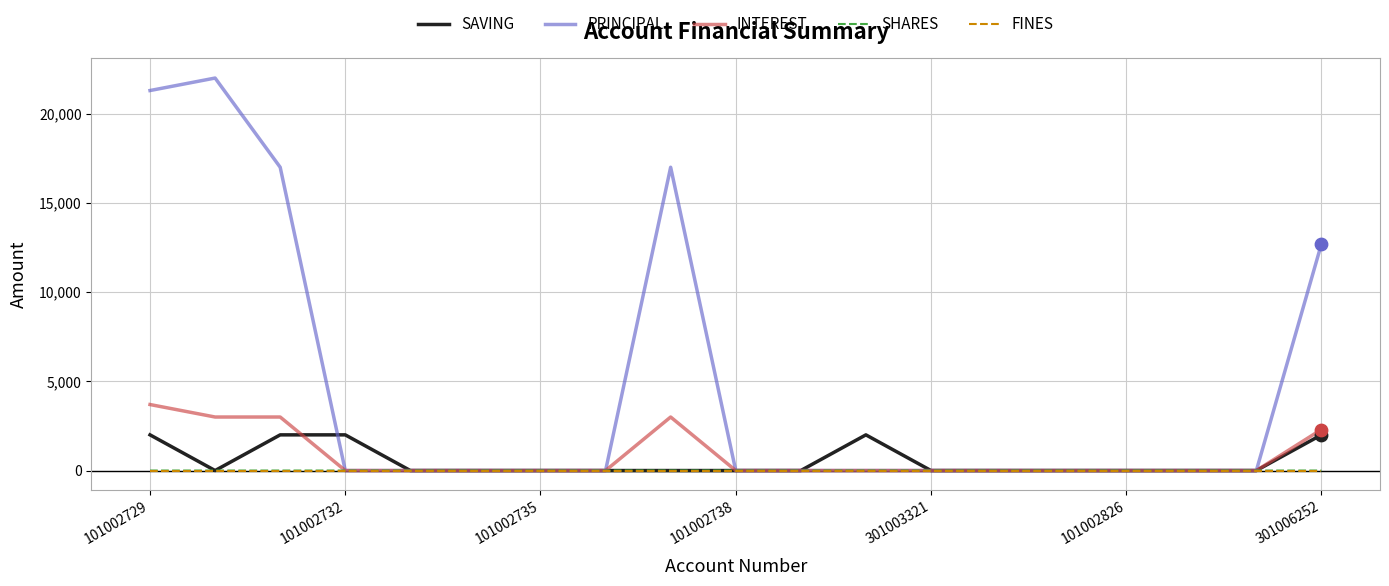

Which series has the largest range (max minus min)?

PRINCIPAL